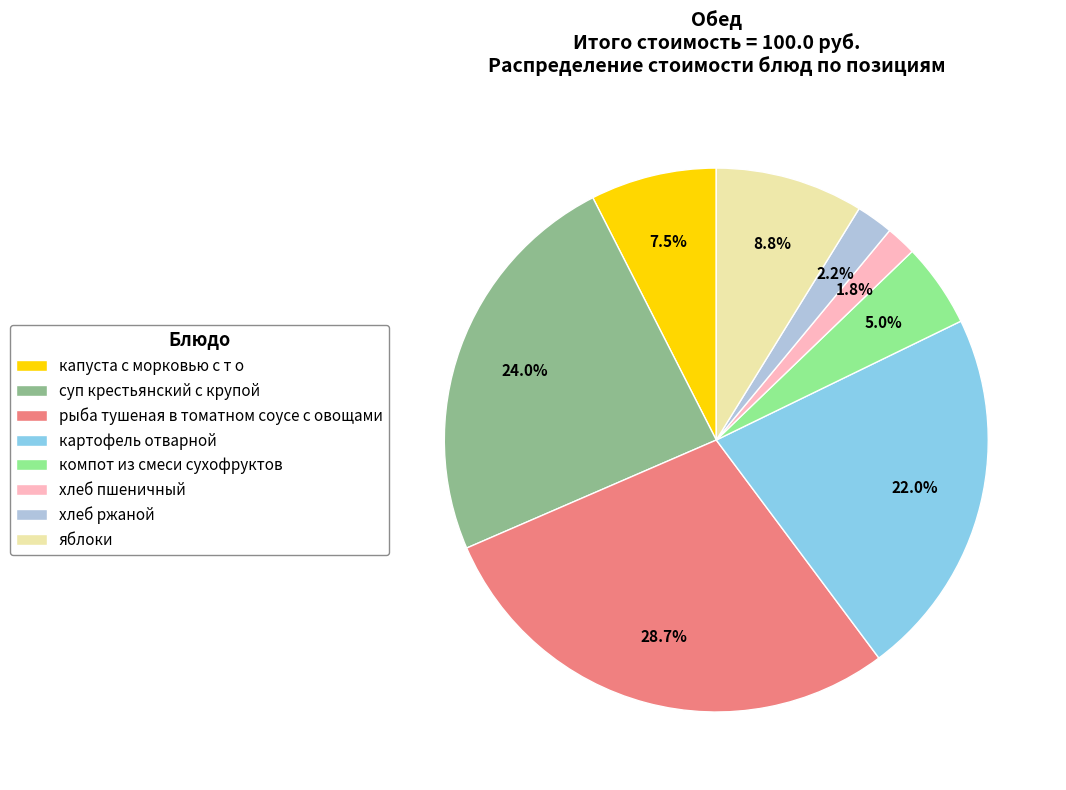

What is the total percentage of суп крестьянский с крупой and яблоки?

32.8%